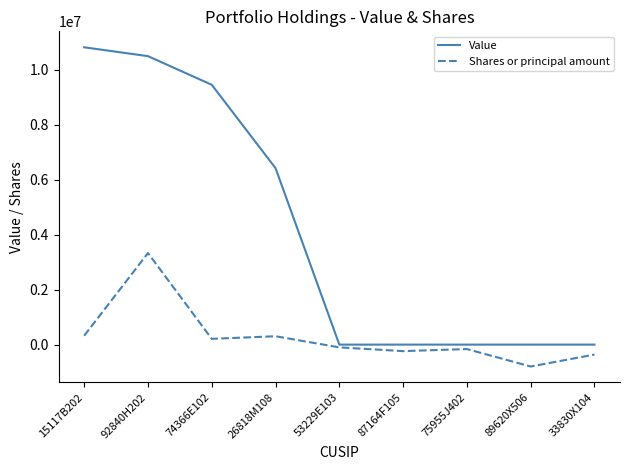

Is the value of Shares or principal amount at 89620X506 greater than the value of Value at 15117B202?

No